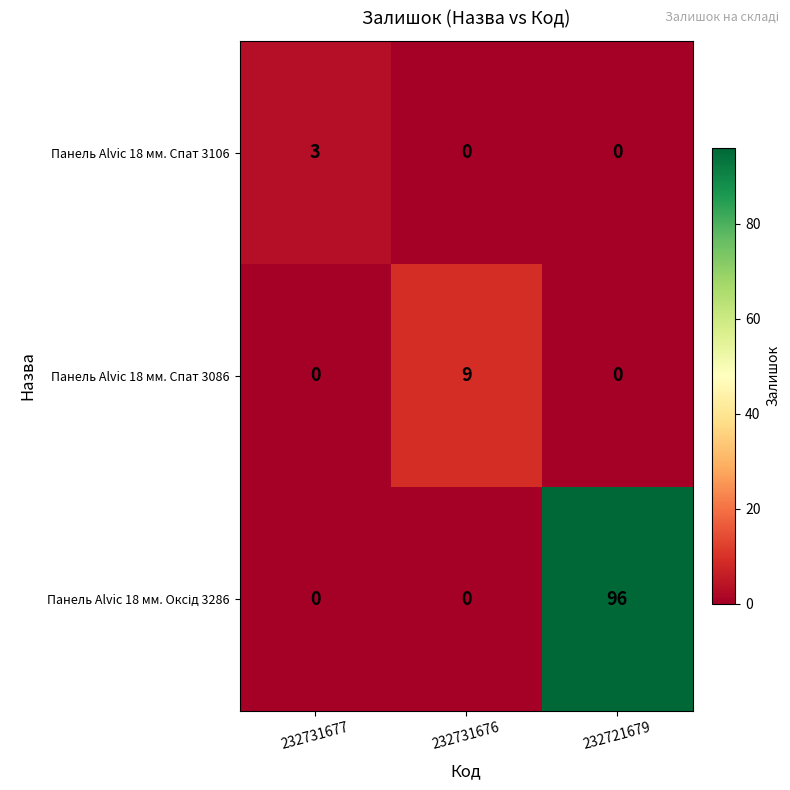

What is the maximum value shown in the chart?

96